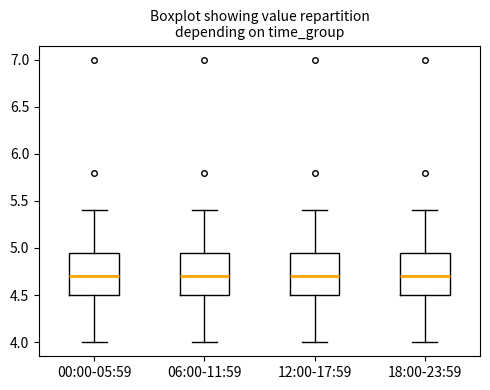

Reading left to right, transcribe this box plot: for each box, give where its median line is, the range the box spans, and where its two whiskers end, as read against the y-axis. The values are not printed on the chart, so give them approximately, as read against the axis.

00:00-05:59: median 4.70, box 4.50 to 4.95, whiskers 4.00 to 5.40
06:00-11:59: median 4.70, box 4.50 to 4.95, whiskers 4.00 to 5.40
12:00-17:59: median 4.70, box 4.50 to 4.95, whiskers 4.00 to 5.40
18:00-23:59: median 4.70, box 4.50 to 4.95, whiskers 4.00 to 5.40